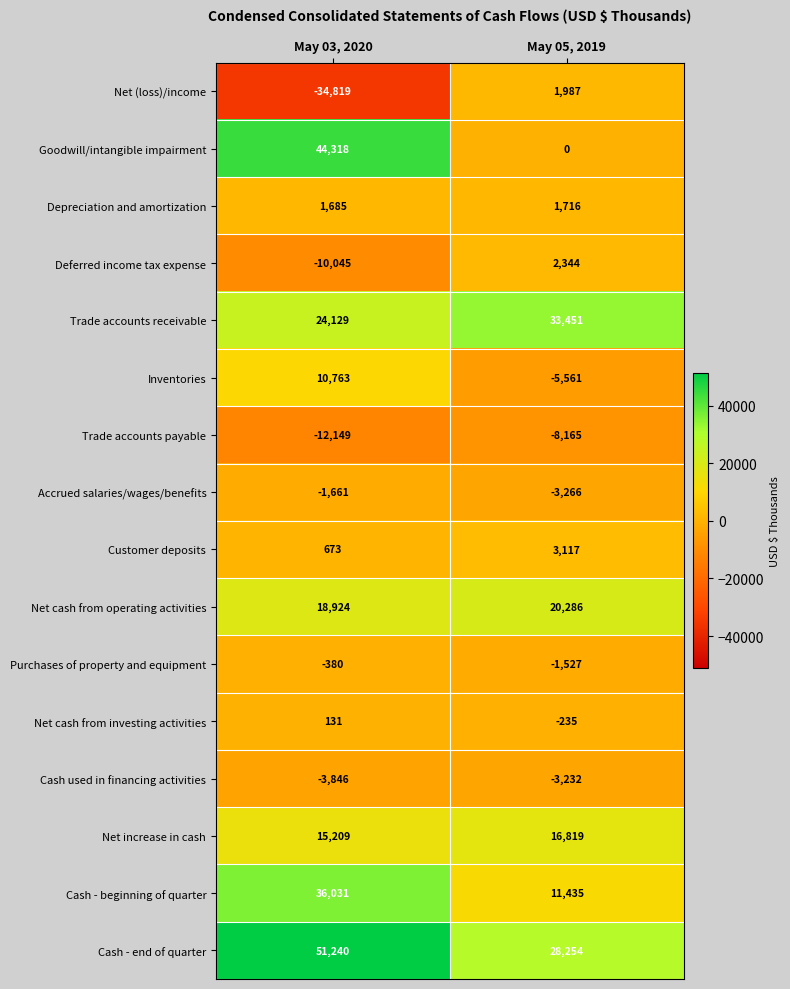

Rank the series by their maximum value, from lowest to highest.

Trade accounts payable, Cash used in financing activities, Accrued salaries/wages/benefits, Purchases of property and equipment, Net cash from investing activities, Depreciation and amortization, Net (loss)/income, Deferred income tax expense, Customer deposits, Inventories, Net increase in cash, Net cash from operating activities, Trade accounts receivable, Cash - beginning of quarter, Goodwill/intangible impairment, Cash - end of quarter